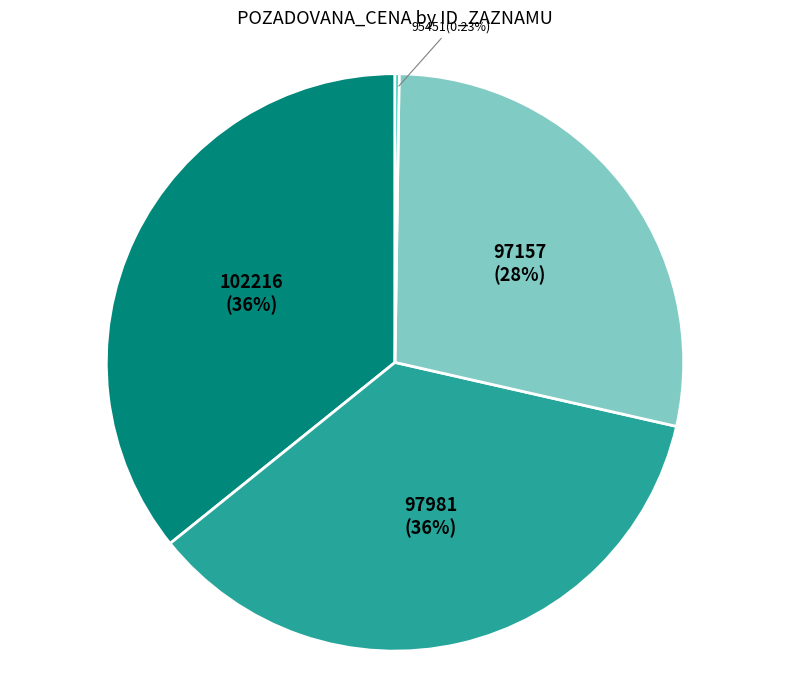

Is there a majority slice in this chart?

No